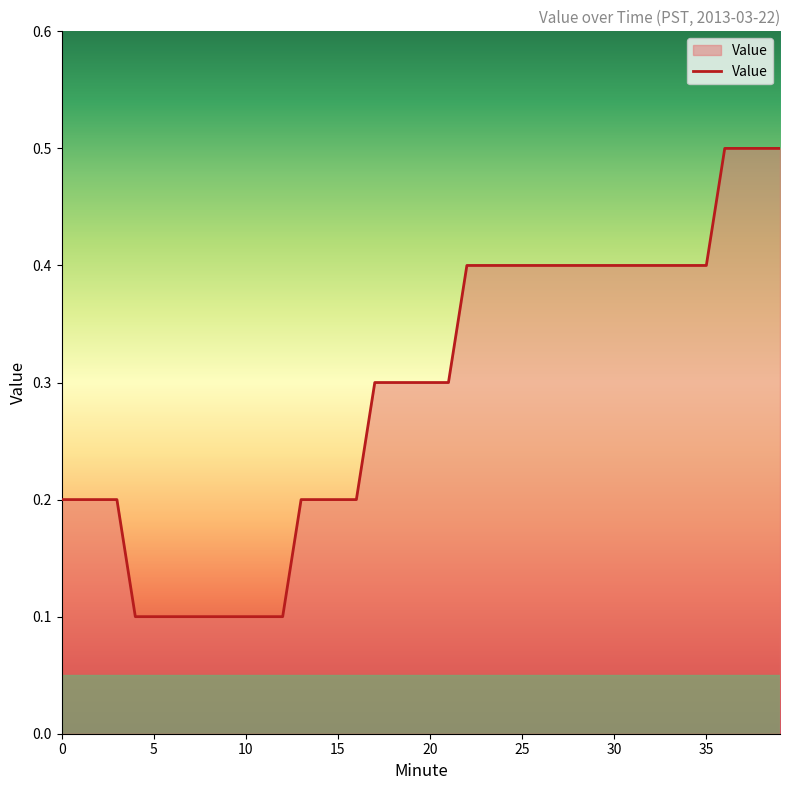

What is the difference between the maximum and minimum values?

0.4